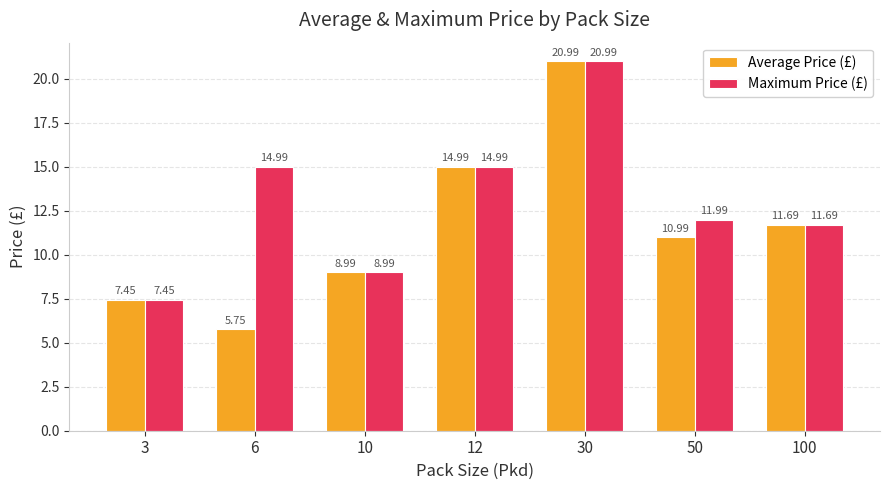

What are all the series names shown in the legend?

Average Price (£), Maximum Price (£)